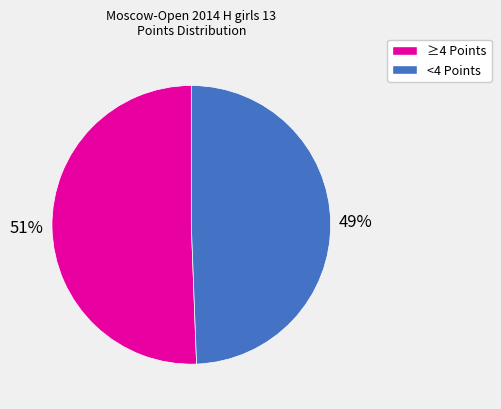

To the nearest percent, what is the average slice percentage?

50%